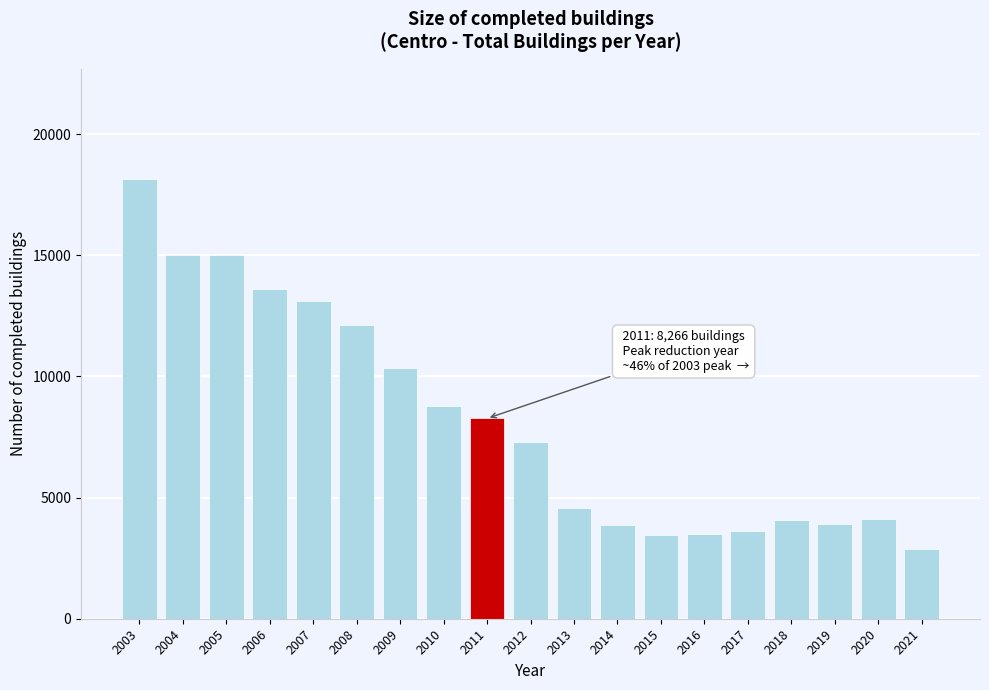

What is the smallest value displayed?

2895